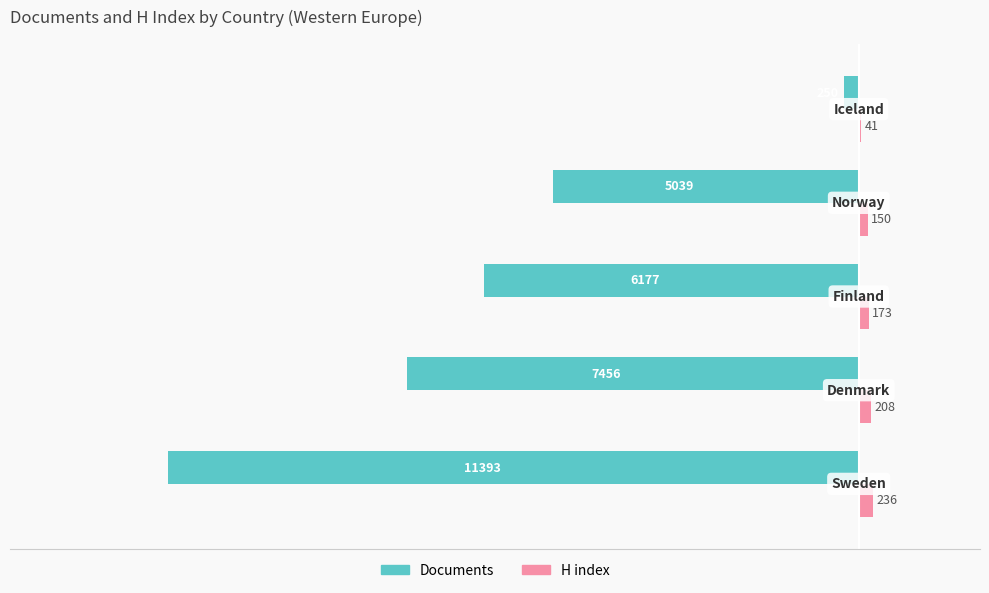

Which series has the largest total across all categories?

H index